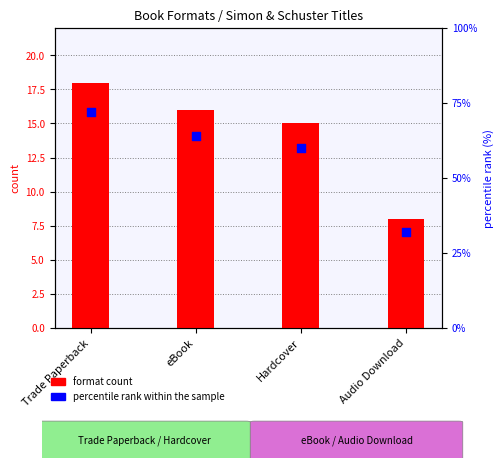

Is the value of percentile rank within the sample at Audio Download greater than the value of format count at Audio Download?

Yes